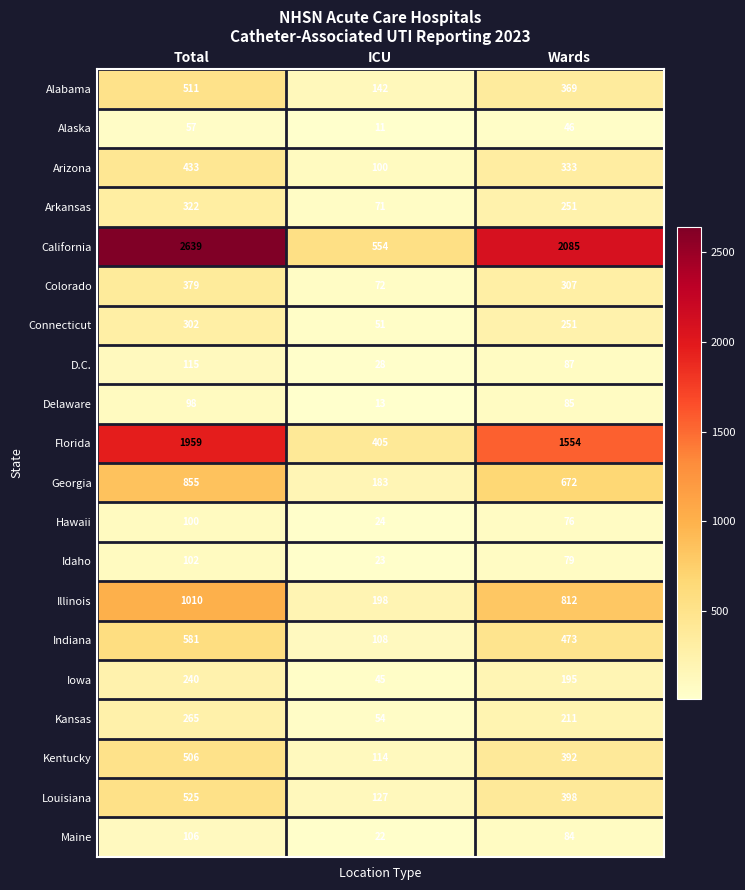

True or false: Alaska has a value of 46 at Wards.

True